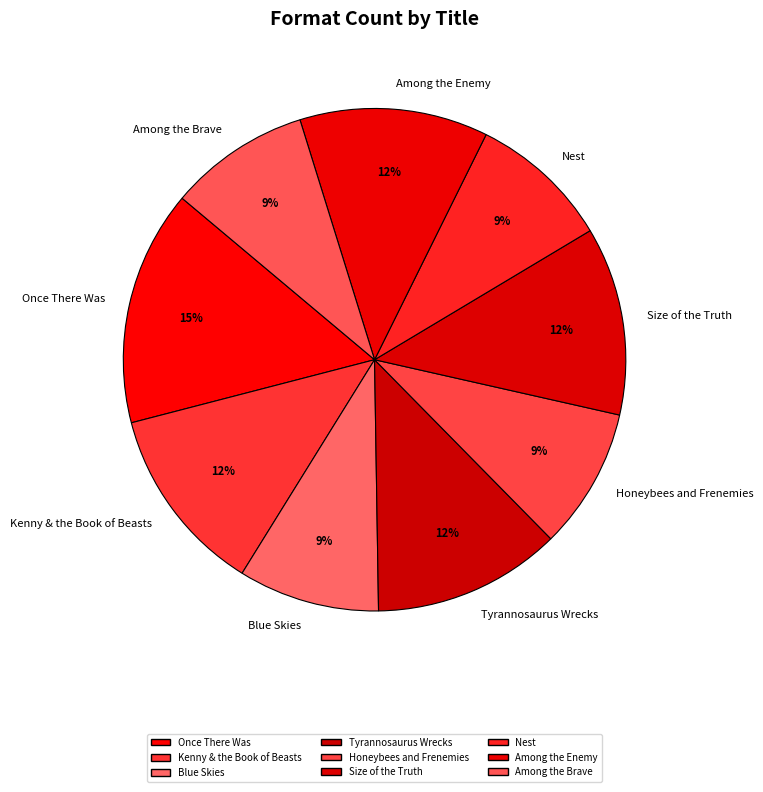

Combined, do Once There Was and Kenny & the Book of Beasts account for over 50%?

No